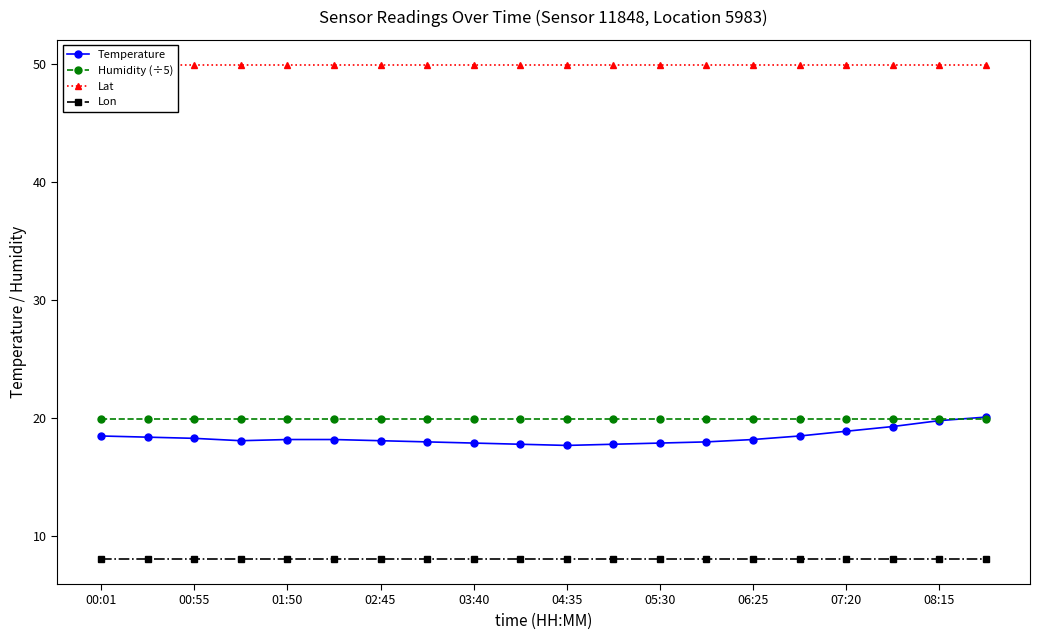

Reading left to right, transcribe all the data shown in this chart.

Temperature: 18.5	18.4	18.3	18.1	18.2	18.2	18.1	18.0	17.9	17.8	17.7	17.8	17.9	18.0	18.2	18.5	18.9	19.3	19.8	20.1
Humidity (÷5): 20.0	20.0	20.0	20.0	20.0	20.0	20.0	20.0	20.0	20.0	20.0	20.0	20.0	20.0	20.0	20.0	20.0	20.0	20.0	20.0
Lat: 50.0	50.0	50.0	50.0	50.0	50.0	50.0	50.0	50.0	50.0	50.0	50.0	50.0	50.0	50.0	50.0	50.0	50.0	50.0	50.0
Lon: 8.1	8.1	8.1	8.1	8.1	8.1	8.1	8.1	8.1	8.1	8.1	8.1	8.1	8.1	8.1	8.1	8.1	8.1	8.1	8.1